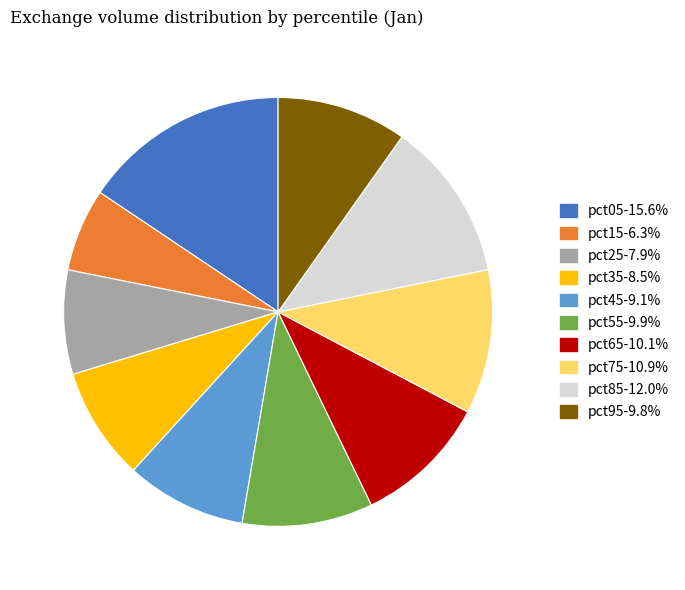

Count the number of slices in the pie.

10